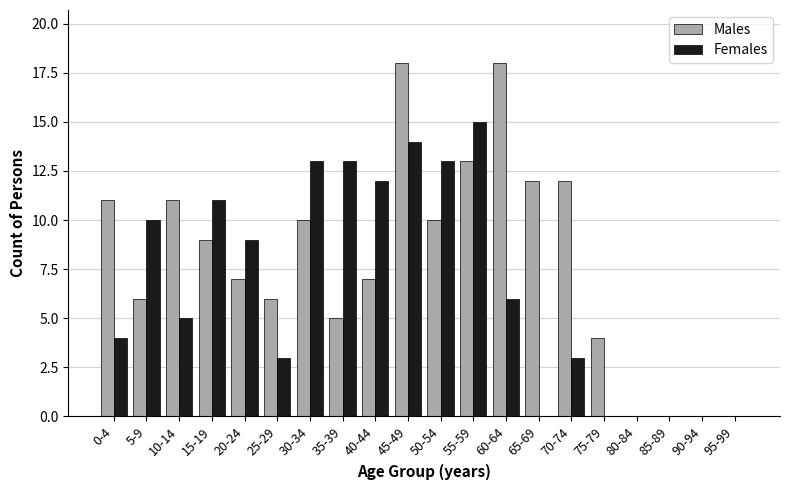

The value of Males at 60-64 is 18. True or false?

True